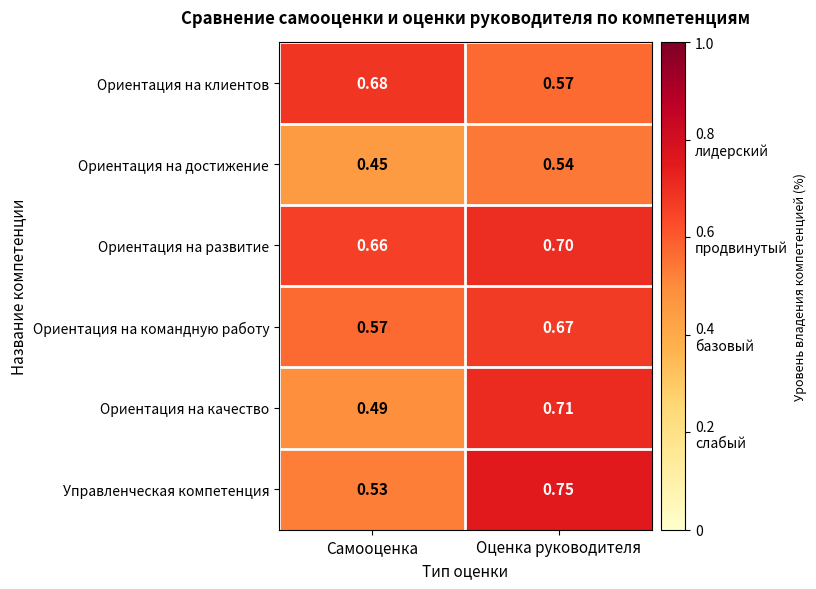

Which series has the largest total across all categories?

Ориентация на развитие